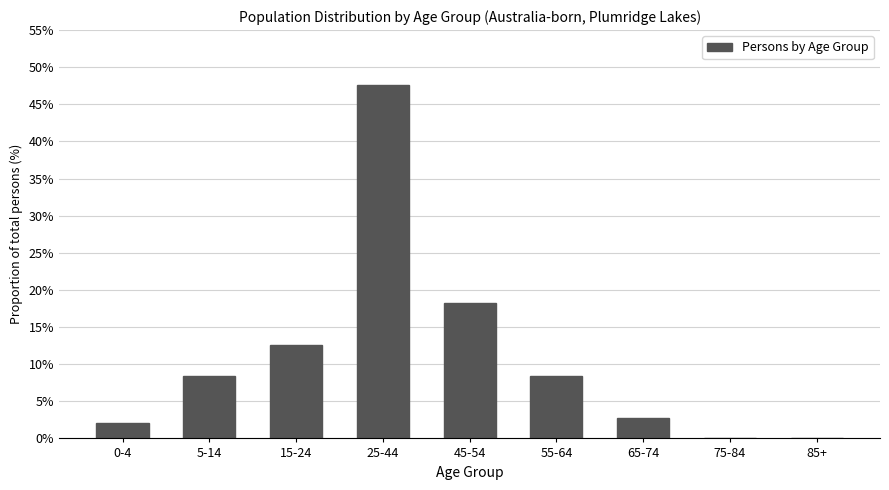

Reading left to right, transcribe all the data shown in this chart.

0-4=2.1	5-14=8.4	15-24=12.6	25-44=47.6	45-54=18.2	55-64=8.4	65-74=2.8	75-84=0.0	85+=0.0